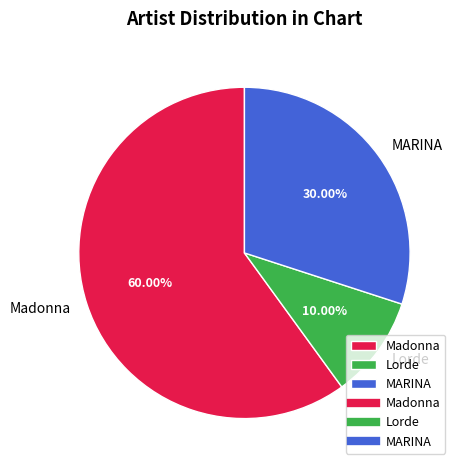

Between MARINA and Lorde, which is larger?

MARINA